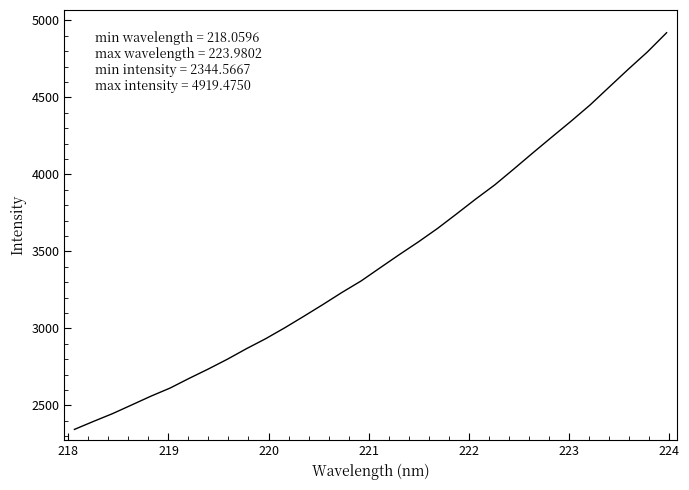

What is the difference between the maximum and minimum values?

2574.9